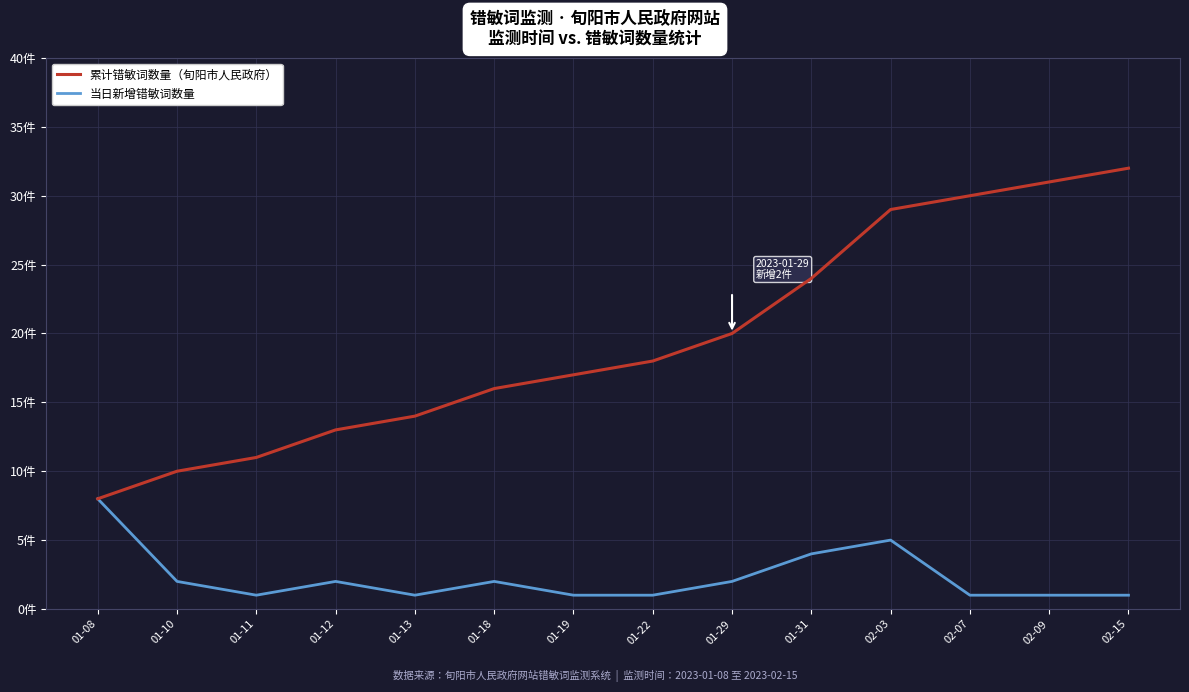

What are all the series names shown in the legend?

累计错敏词数量（旬阳市人民政府）, 当日新增错敏词数量